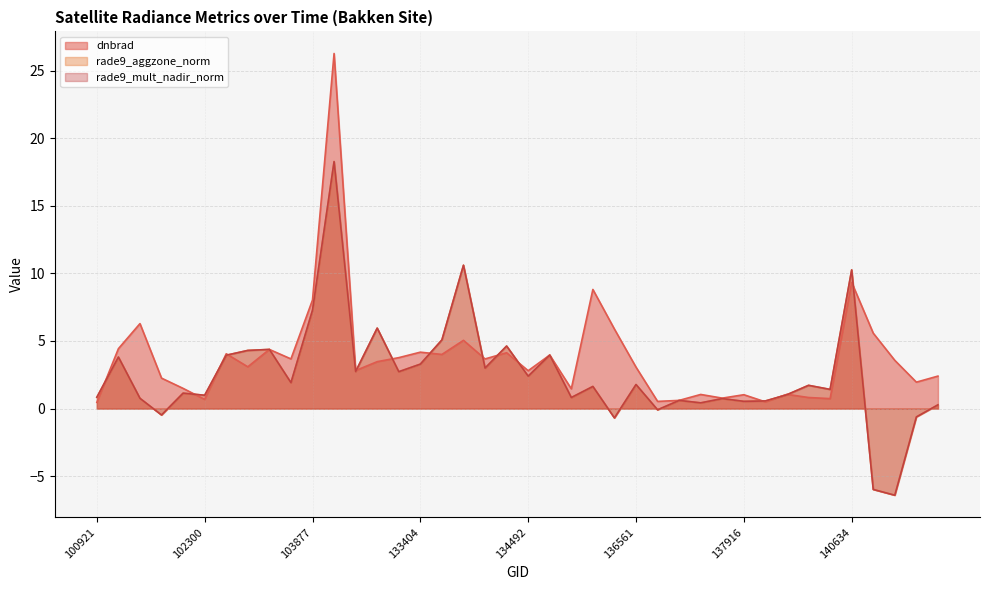

Reading left to right, transcribe all the data shown in this chart.

dnbrad: 0.5	4.4	6.3	2.3	1.5	0.7	4.1	3.1	4.4	3.7	8.0	26.3	2.8	3.5	3.8	4.2	4.0	5.0	3.7	4.1	2.8	4.0	1.5	8.8	5.9	3.1	0.5	0.6	1.0	0.8	1.0	0.5	1.1	0.8	0.7	9.3	5.6	3.6	2.0	2.4
rade9_aggzone_norm: 0.8	3.8	0.8	-0.5	1.1	1.0	3.9	4.3	4.4	1.9	7.3	18.3	2.7	6.0	2.7	3.3	5.1	10.6	3.0	4.6	2.4	4.0	0.8	1.6	-0.7	1.8	-0.1	0.6	0.4	0.7	0.5	0.6	1.0	1.7	1.4	10.3	-6.0	-6.4	-0.6	0.3
rade9_mult_nadir_norm: 0.8	3.8	0.8	-0.5	1.1	1.0	3.9	4.3	4.4	1.9	7.3	18.3	2.7	6.0	2.7	3.3	5.1	10.6	3.0	4.6	2.4	4.0	0.8	1.6	-0.7	1.8	-0.1	0.6	0.4	0.7	0.5	0.6	1.0	1.7	1.4	10.3	-6.0	-6.4	-0.6	0.3